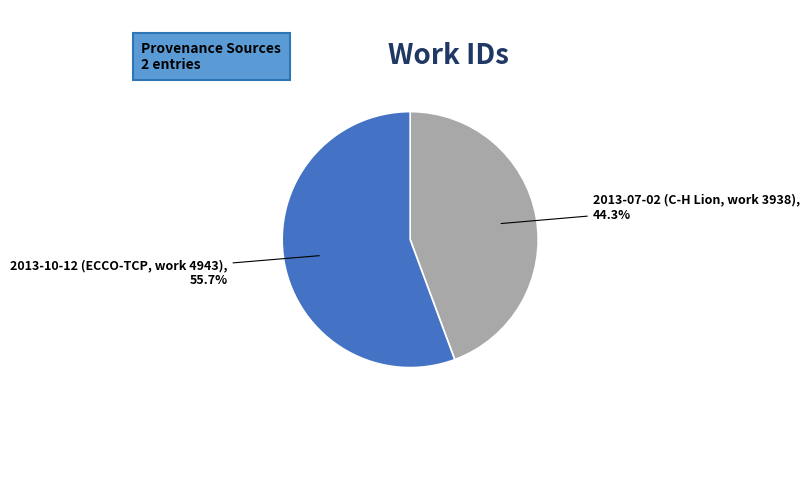

Between 2013-07-02 (C-H Lion, work 3938) and 2013-10-12 (ECCO-TCP, work 4943), which is larger?

2013-10-12 (ECCO-TCP, work 4943)